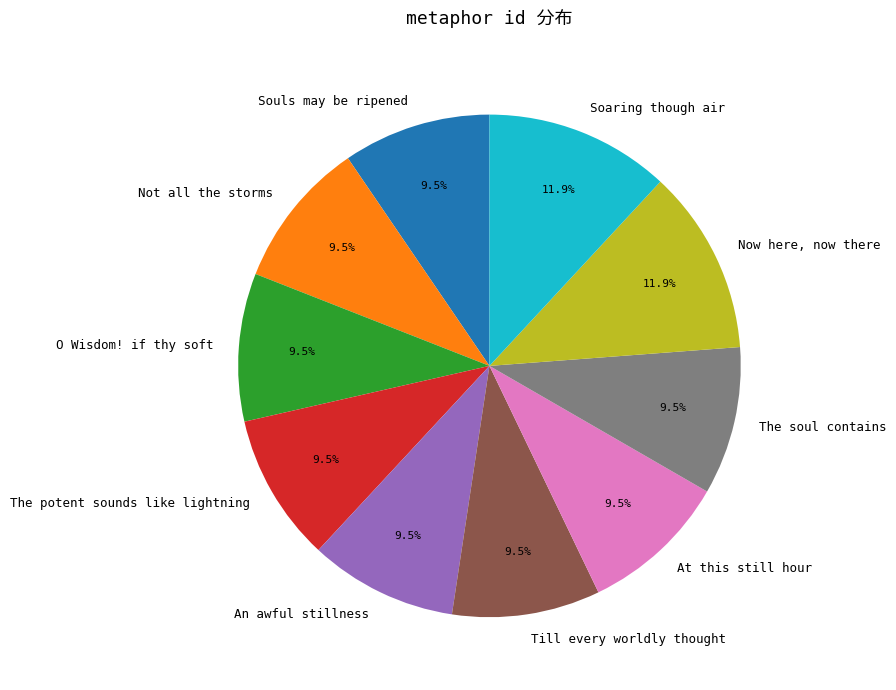

Which has a higher value, Now here, now there or Till every worldly thought?

Now here, now there